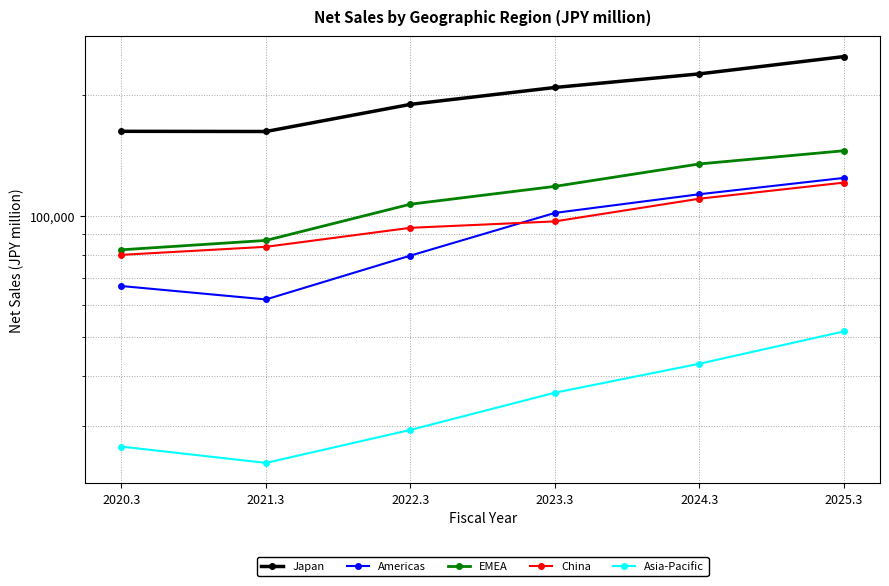

True or false: EMEA has more than 1 interior local peaks.

False